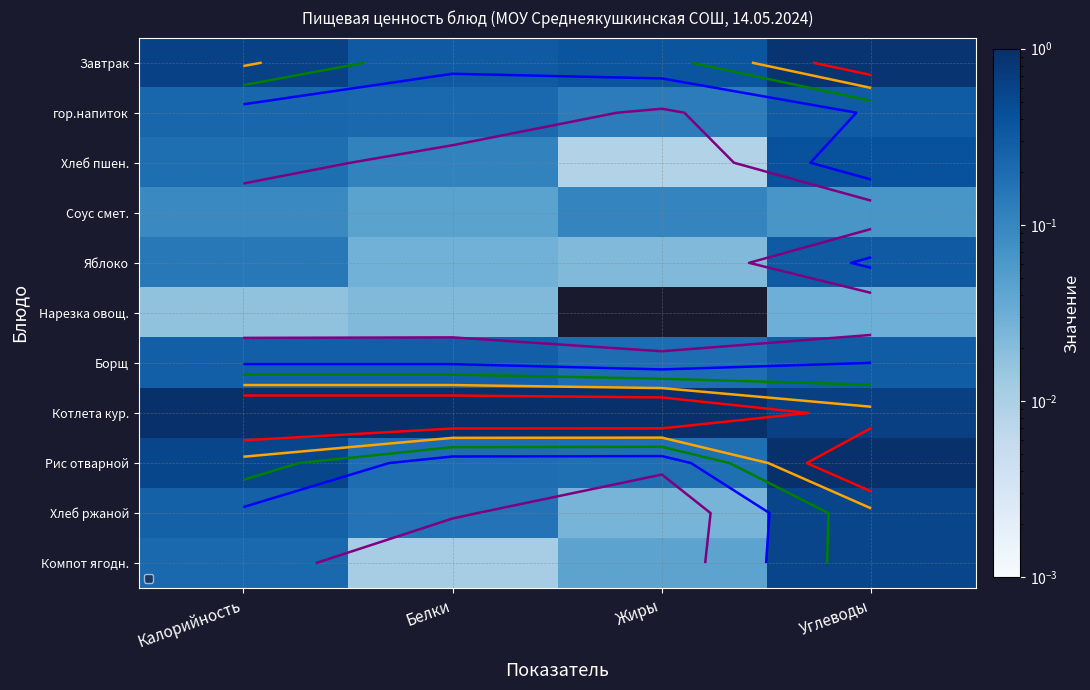

How many distinct data groups are displayed?

11